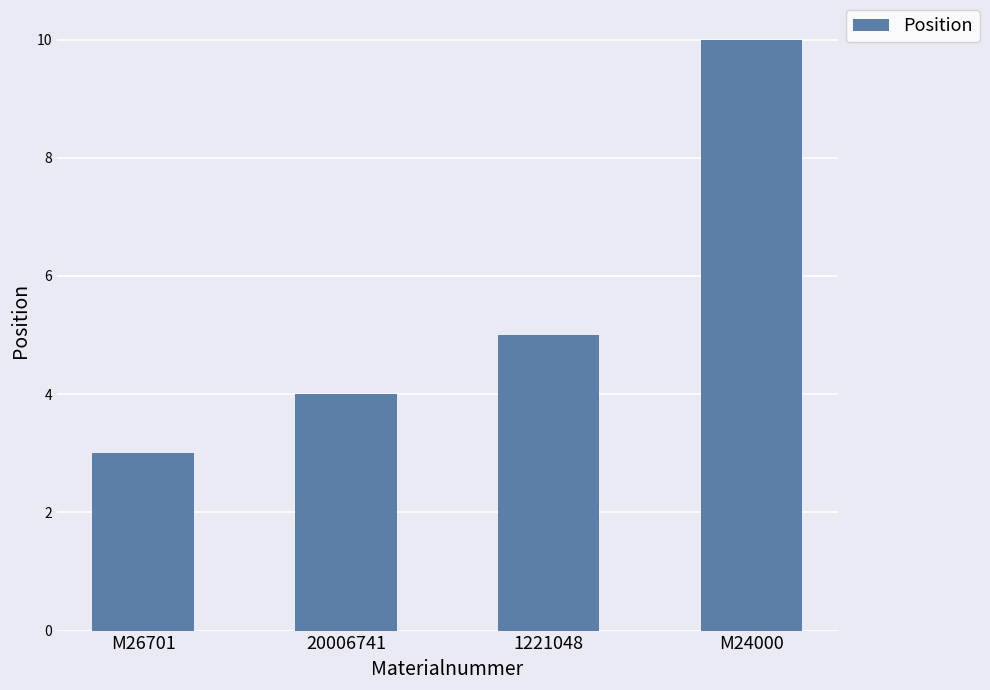

What is the change in value from 1221048 to M24000?

+5